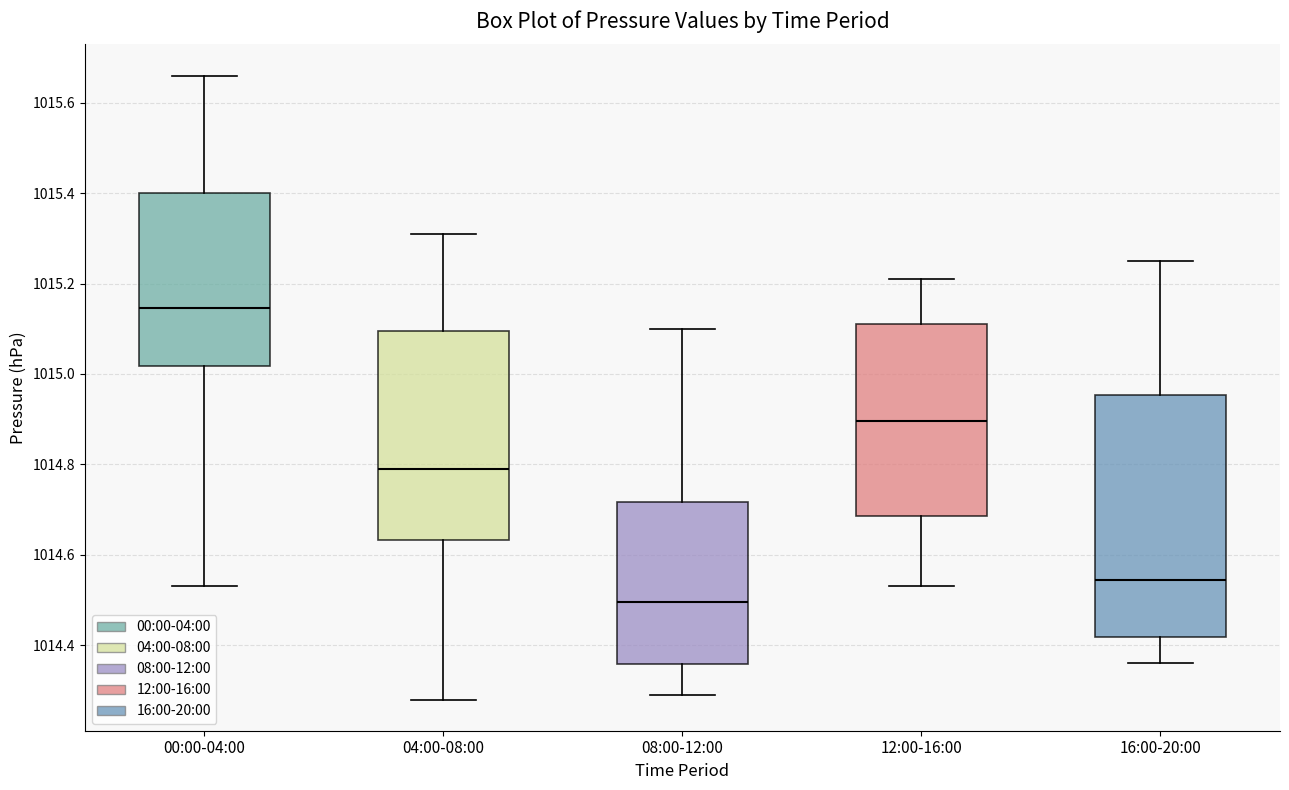

Which box has the lowest median line?

08:00-12:00